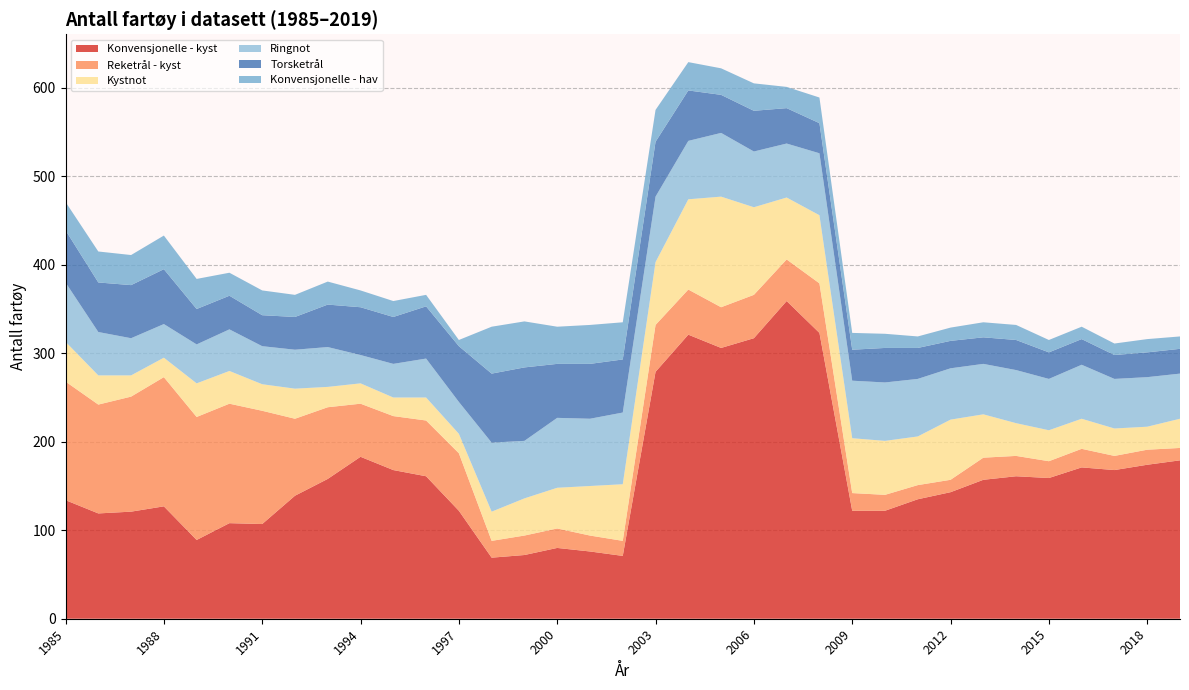

Reading left to right, extract all data points from this chart.

Konvensjonelle - kyst: 1985=134	1986=119	1987=121	1988=127	1989=89	1990=108	1991=107	1992=139	1993=158	1994=183	1995=168	1996=161	1997=122	1998=69	1999=72	2000=80	2001=76	2002=71	2003=279	2004=321	2005=306	2006=317	2007=359	2008=323	2009=122	2010=122	2011=135	2012=143	2013=157	2014=161	2015=159	2016=171	2017=168	2018=174	2019=179
Reketrål - kyst: 1985=134	1986=123	1987=130	1988=146	1989=139	1990=135	1991=128	1992=87	1993=81	1994=60	1995=61	1996=63	1997=65	1998=19	1999=22	2000=22	2001=18	2002=17	2003=53	2004=51	2005=46	2006=49	2007=47	2008=56	2009=20	2010=18	2011=16	2012=14	2013=25	2014=23	2015=19	2016=21	2017=16	2018=17	2019=14
Kystnot: 1985=45	1986=33	1987=24	1988=22	1989=38	1990=37	1991=30	1992=34	1993=23	1994=23	1995=21	1996=26	1997=22	1998=33	1999=42	2000=46	2001=56	2002=64	2003=71	2004=102	2005=125	2006=99	2007=70	2008=77	2009=62	2010=61	2011=55	2012=68	2013=49	2014=37	2015=35	2016=34	2017=31	2018=26	2019=33
Ringnot: 1985=67	1986=49	1987=42	1988=38	1989=44	1990=47	1991=43	1992=44	1993=45	1994=32	1995=38	1996=44	1997=36	1998=78	1999=65	2000=79	2001=76	2002=81	2003=74	2004=66	2005=72	2006=63	2007=61	2008=70	2009=65	2010=66	2011=65	2012=58	2013=57	2014=60	2015=58	2016=61	2017=56	2018=56	2019=51
Torsketrål: 1985=59	1986=56	1987=60	1988=62	1989=40	1990=38	1991=35	1992=37	1993=48	1994=54	1995=53	1996=59	1997=63	1998=78	1999=83	2000=61	2001=62	2002=60	2003=62	2004=57	2005=43	2006=46	2007=40	2008=34	2009=35	2010=39	2011=35	2012=31	2013=30	2014=34	2015=30	2016=29	2017=27	2018=28	2019=28
Konvensjonelle - hav: 1985=32	1986=35	1987=34	1988=38	1989=34	1990=26	1991=28	1992=25	1993=26	1994=19	1995=18	1996=13	1997=7	1998=53	1999=52	2000=42	2001=44	2002=42	2003=36	2004=32	2005=30	2006=31	2007=24	2008=29	2009=19	2010=16	2011=13	2012=15	2013=17	2014=17	2015=14	2016=14	2017=13	2018=15	2019=14